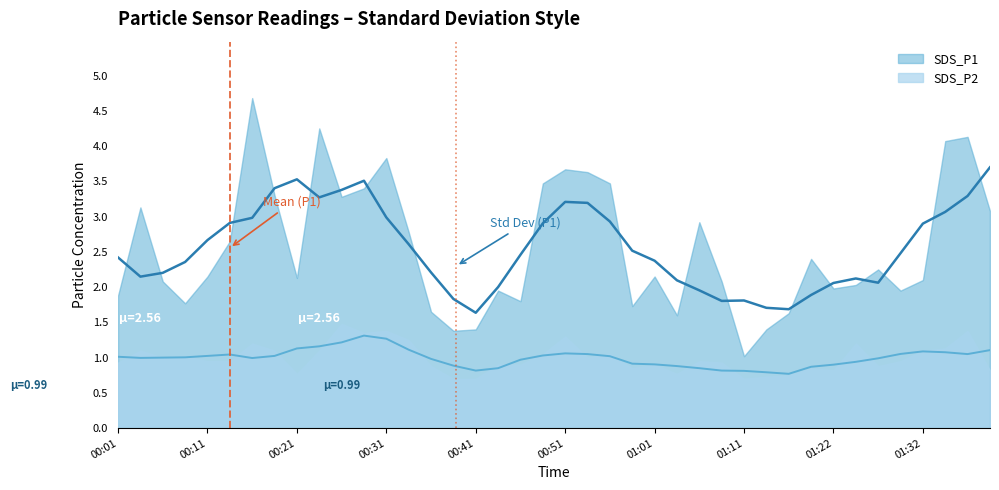

What is the maximum value shown in the chart?

4.7